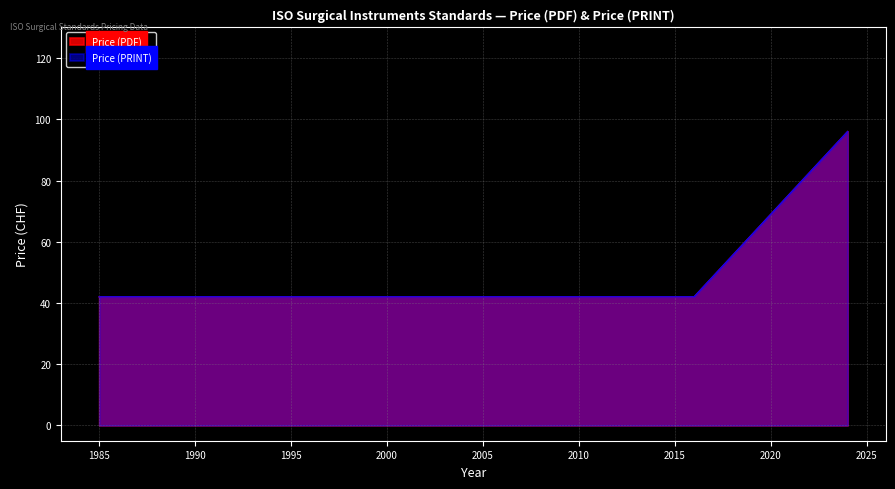

Reading right to left, transcribe all the data shown in this chart.

Price (PDF): 2024=96	2016=42	1995=42	1986=42	1985=42
Price (PRINT): 2024=96	2016=42	1995=42	1986=42	1985=42